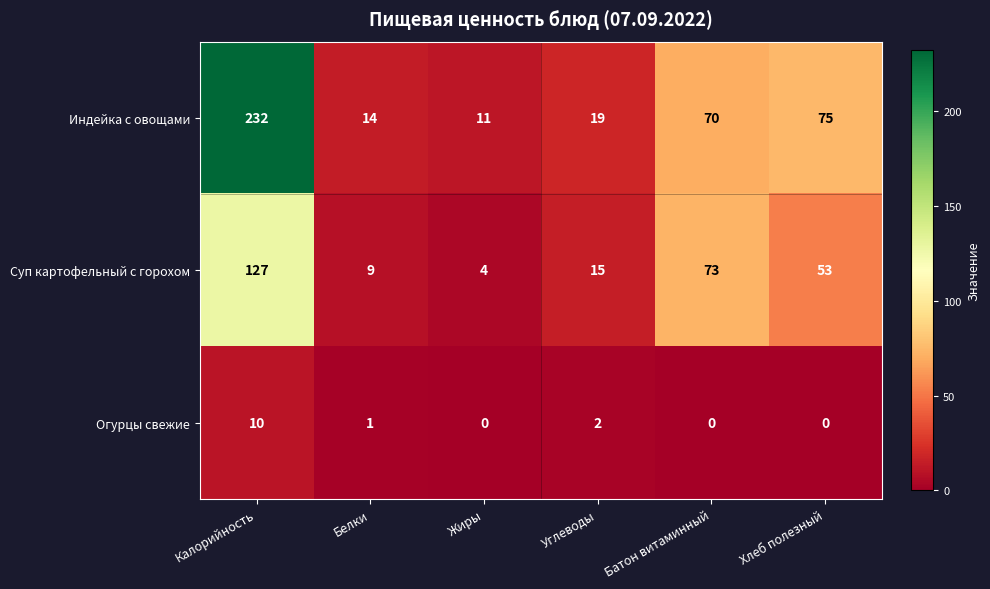

Reading left to right, what are all the values shown in this chart?

Индейка с овощами: 232	14	11	19	70	75
Суп картофельный с горохом: 127	9	4	15	73	53
Огурцы свежие: 10	1	0	2	0	0